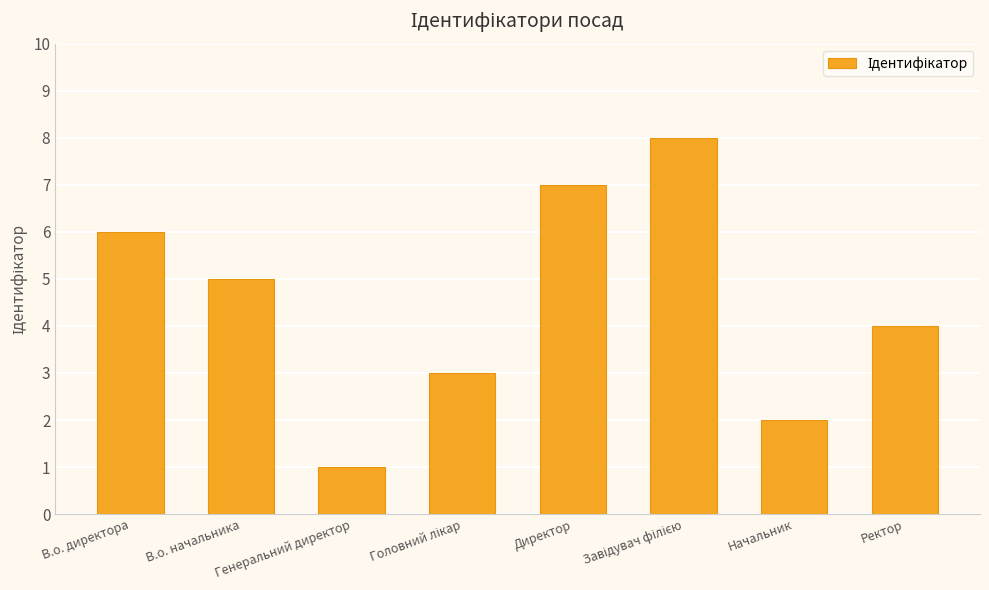

At which label is the value closest to 4?

Ректор